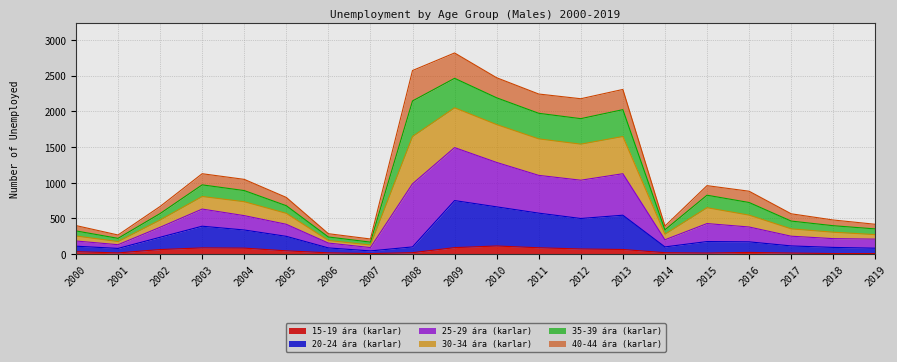

Count the number of categories in the chart.

20